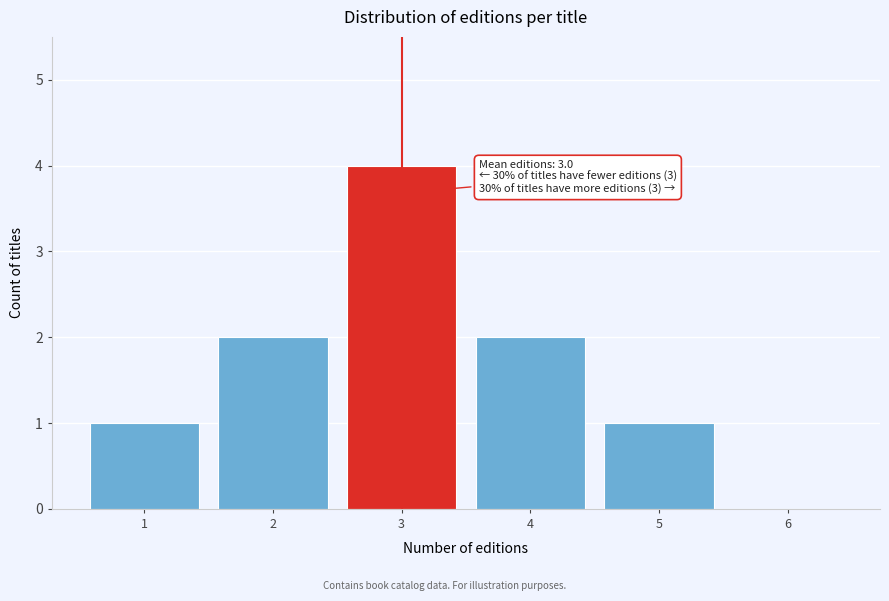

Over which range of the x-axis is the bar tallest?

2.5 to 3.5